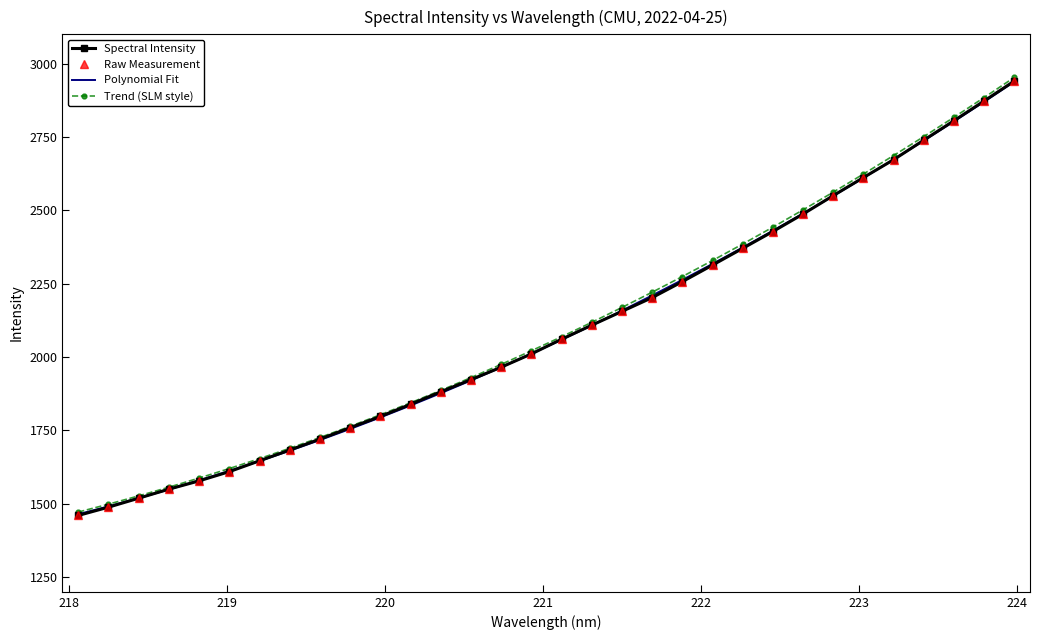

What is the sum of all Spectral Intensity values?

67013.1